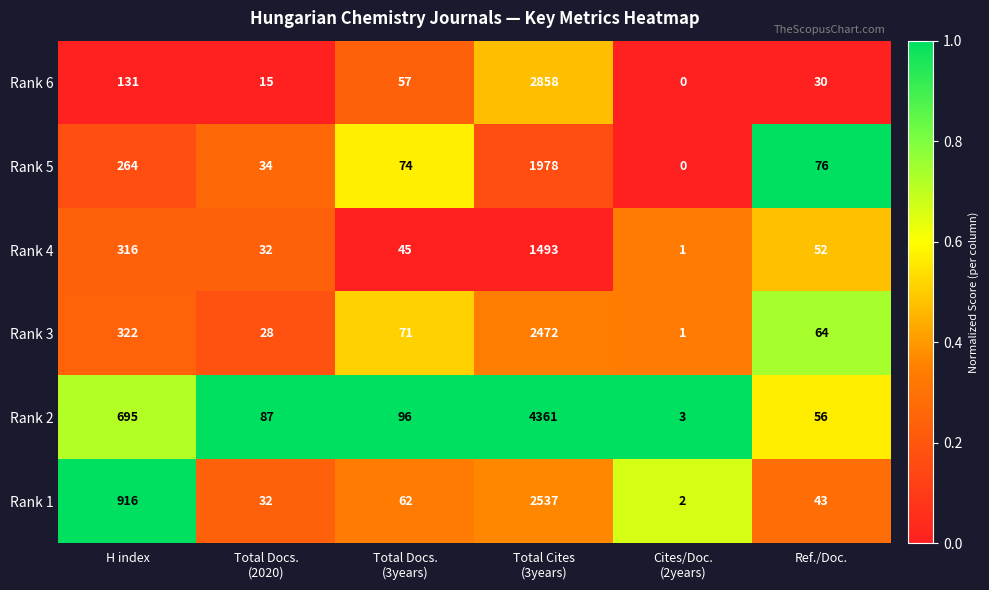

Which series has the largest range (max minus min)?

Rank 2